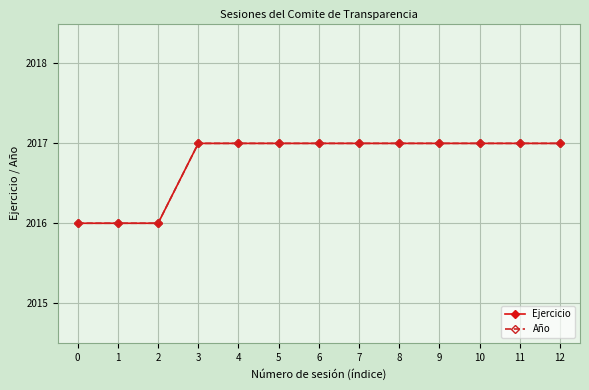

Is this an area chart (filled region under the line)?

No